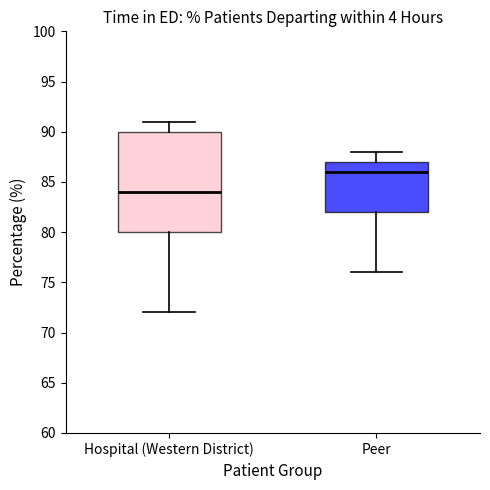

Reading left to right, transcribe this box plot: for each box, give where its median line is, the range the box spans, and where its two whiskers end, as read against the y-axis. The values are not printed on the chart, so give them approximately, as read against the axis.

Hospital (Western District): median 84, box 80 to 90, whiskers 72 to 91
Peer: median 86, box 82 to 87, whiskers 76 to 88